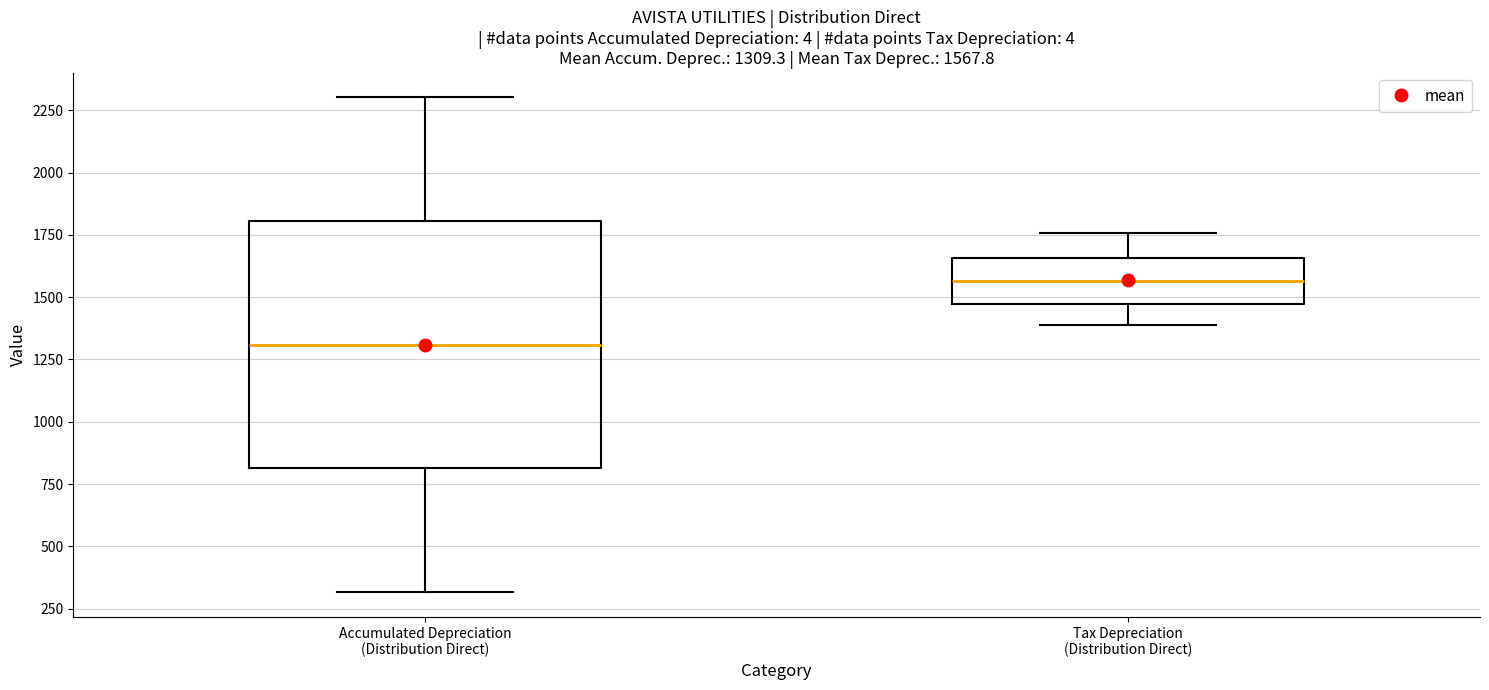

Comparing the boxes themselves (not the whiskers), which one is the tallest?

Accumulated Depreciation (Distribution Direct)